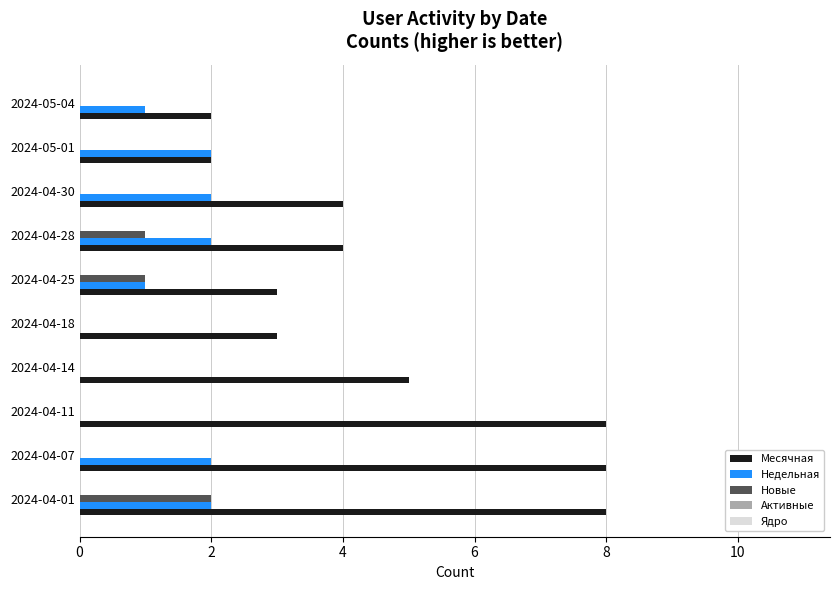

What is the greatest value displayed?

8